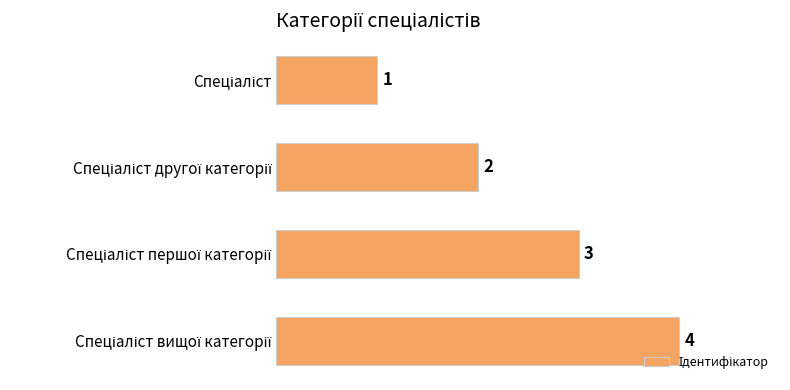

What is the difference between the second highest and minimum values?

2